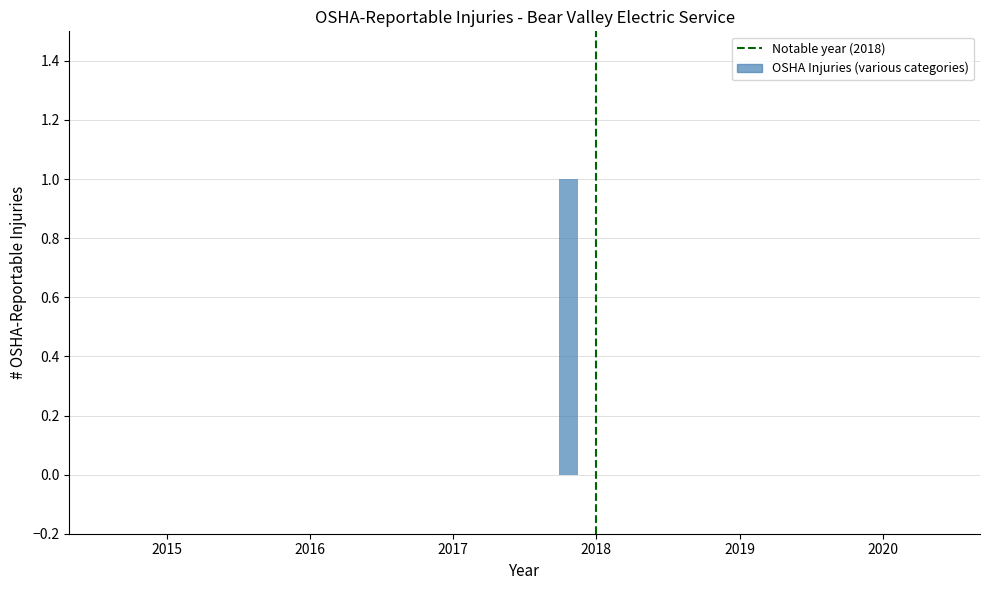

Reading left to right, list all the values displayed in this chart.

OSHA injuries due to utility inspection (FTE): 2015=0	2016=0	2017=0	2018=0	2019=0	2020=0
OSHA injuries due to vegetation management (Contractor): 2015=0	2016=0	2017=0	2018=1	2019=0	2020=0
OSHA injuries due to utility fuel management (Contractor): 2015=0	2016=0	2017=0	2018=0	2019=0	2020=0
OSHA injuries due to grid hardening (Contractor): 2015=0	2016=0	2017=0	2018=0	2019=0	2020=0
OSHA injuries due to other (Contractor): 2015=0	2016=0	2017=0	2018=0	2019=0	2020=0
OSHA injuries due to utility inspection (Contractor): 2015=0	2016=0	2017=0	2018=0	2019=0	2020=0